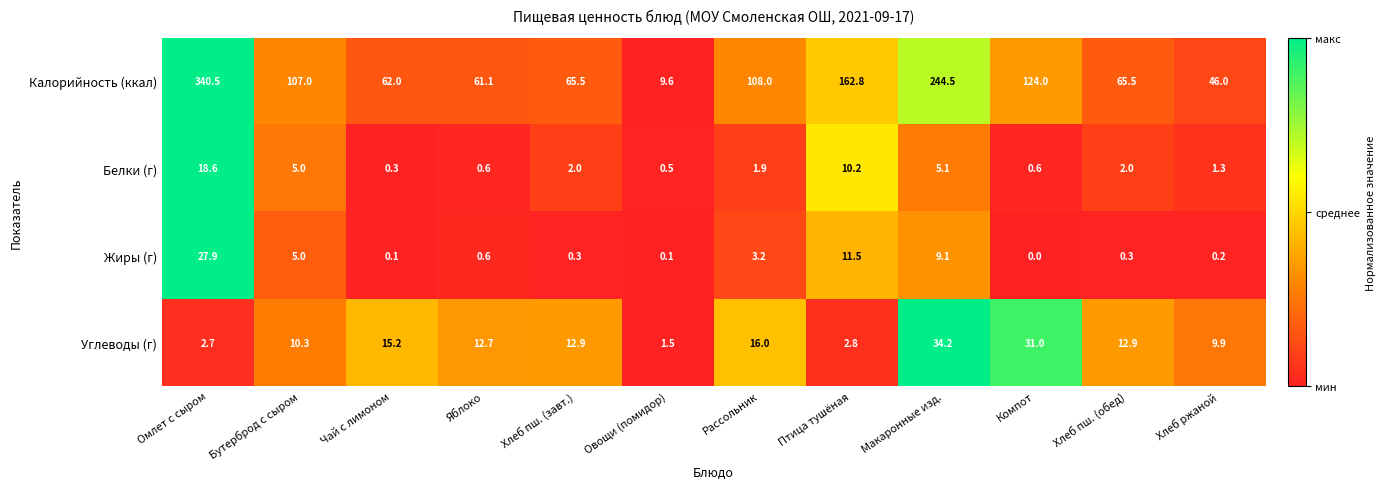

Which series has the widest spread of values?

Калорийность (ккал)